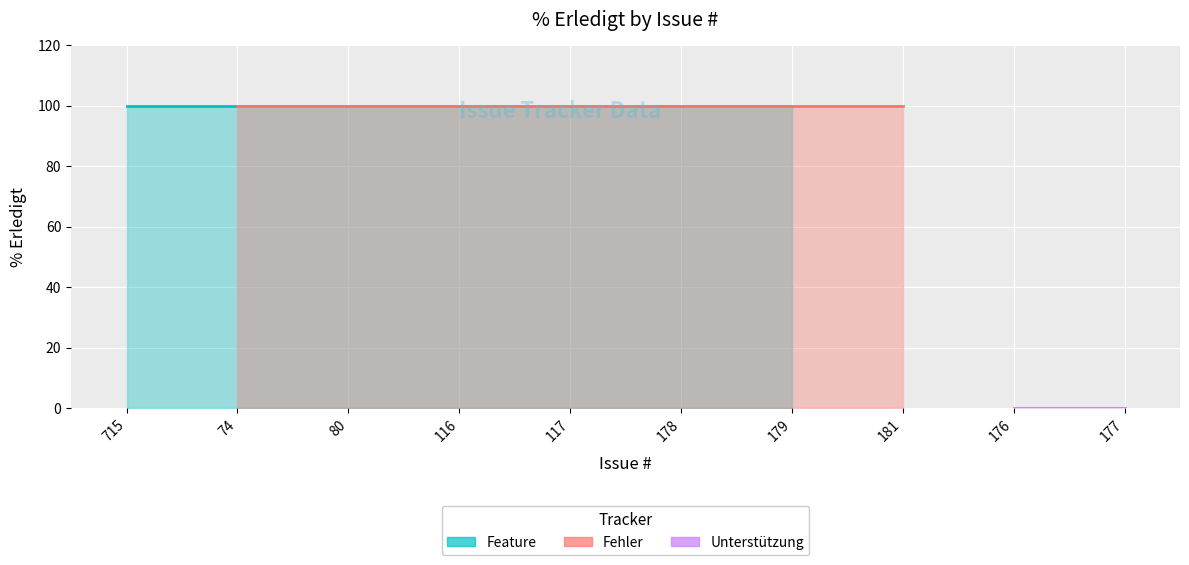

How many series are shown in this chart?

3